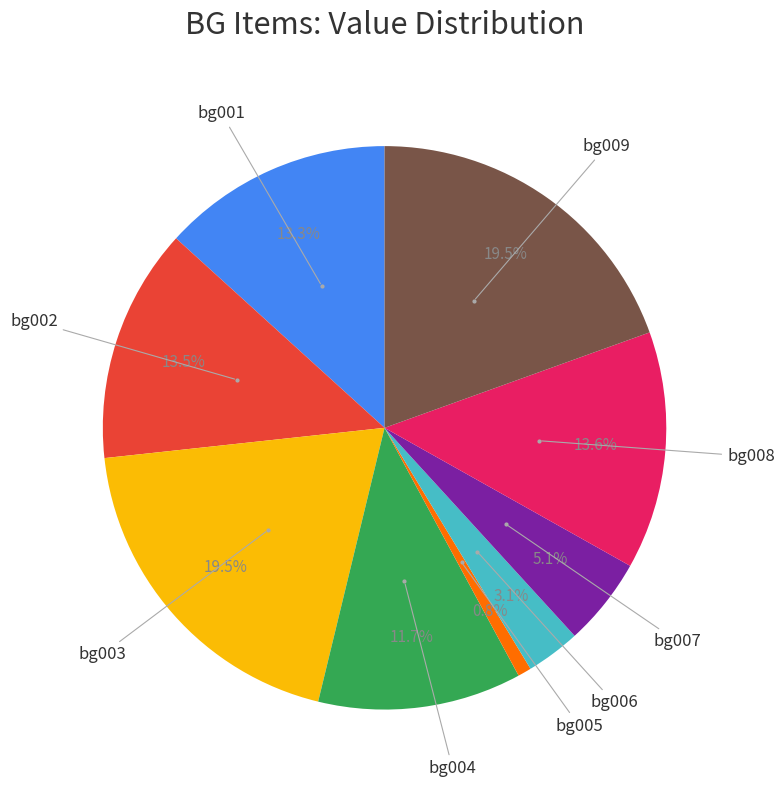

Is there a majority slice in this chart?

No